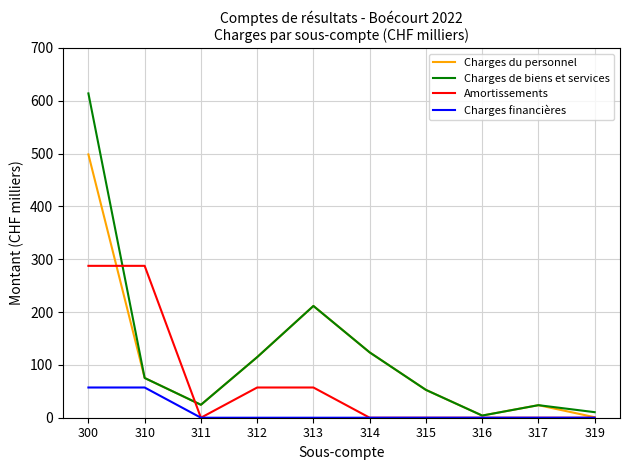

What is the difference between the highest and lowest values at 317?

23.8